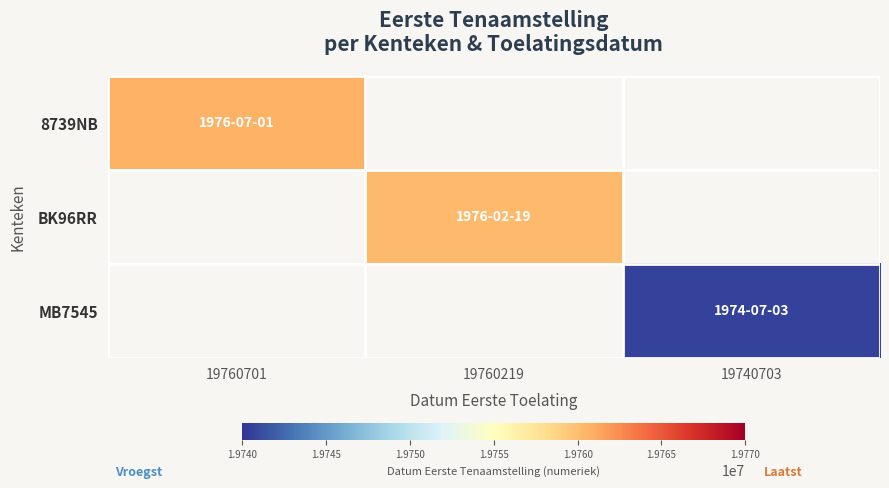

List the series in order of their overall mean, highest first.

8739NB, BK96RR, MB7545